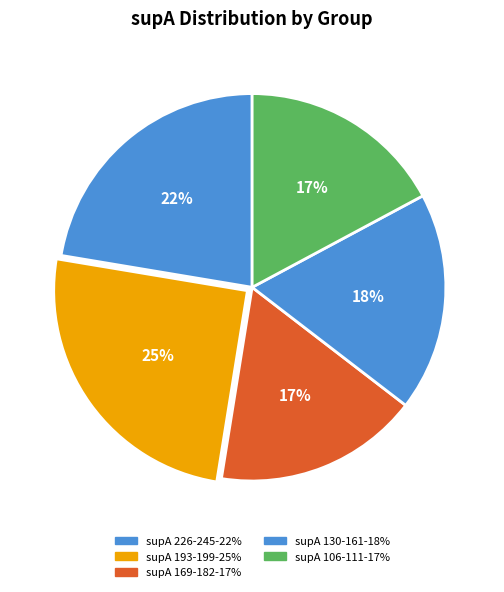

Count the number of slices in the pie.

5